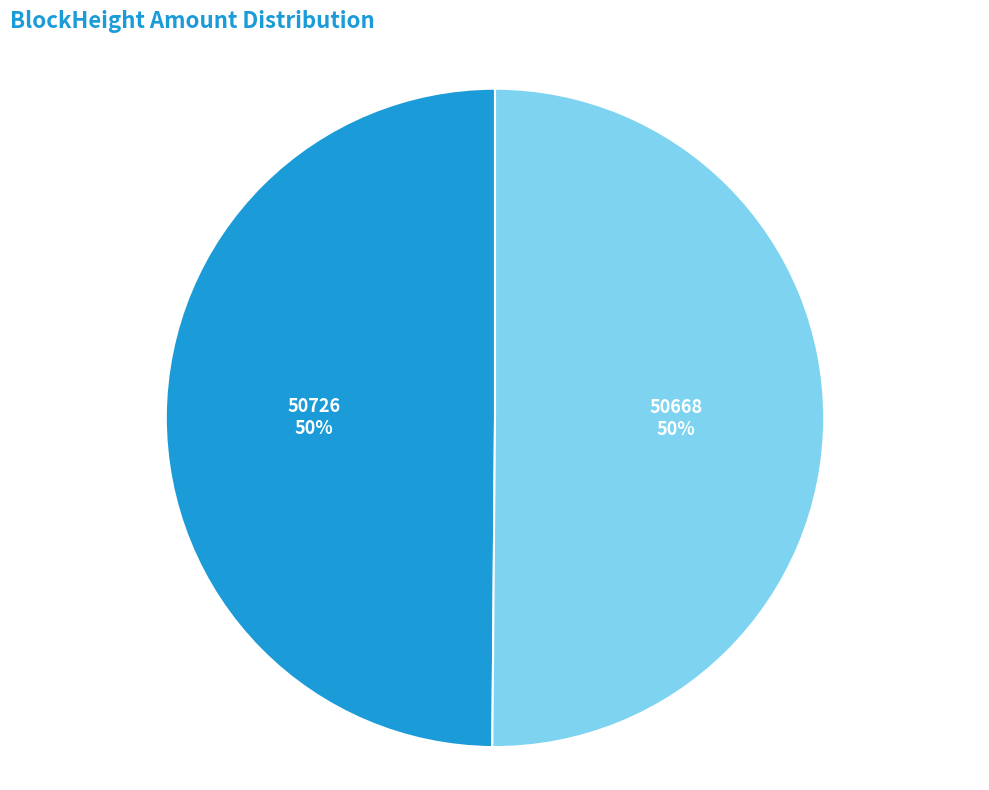

To the nearest percent, what is the average slice percentage?

50%